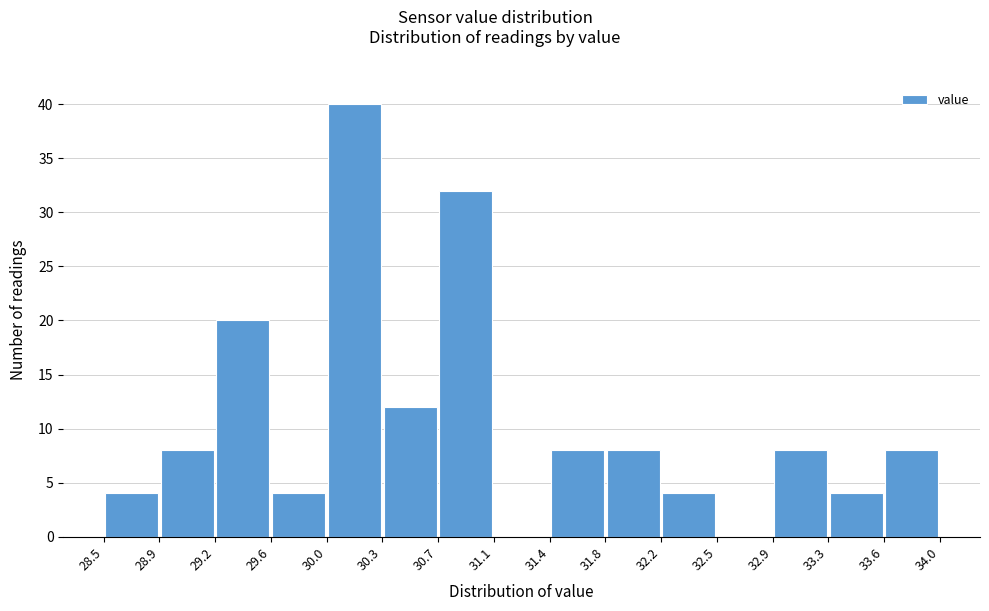

Reading left to right, list every bar in this chart as the range it spans on the x-axis followed by its height. The values are not printed on the chart, so give them approximately, as read against the axis.

28.5 to 28.9: 4
28.9 to 29.2: 8
29.2 to 29.6: 20
29.6 to 30.0: 4
30.0 to 30.3: 40
30.3 to 30.7: 12
30.7 to 31.1: 32
31.1 to 31.4: 0
31.4 to 31.8: 8
31.8 to 32.2: 8
32.2 to 32.5: 4
32.5 to 32.9: 0
32.9 to 33.3: 8
33.3 to 33.6: 4
33.6 to 34.0: 8